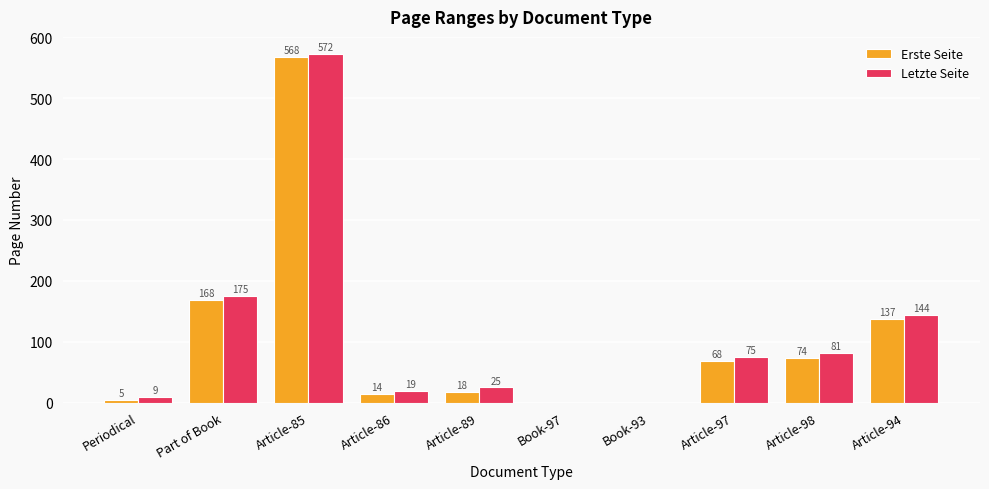

What value does the Erste Seite series have at Part of Book?

168